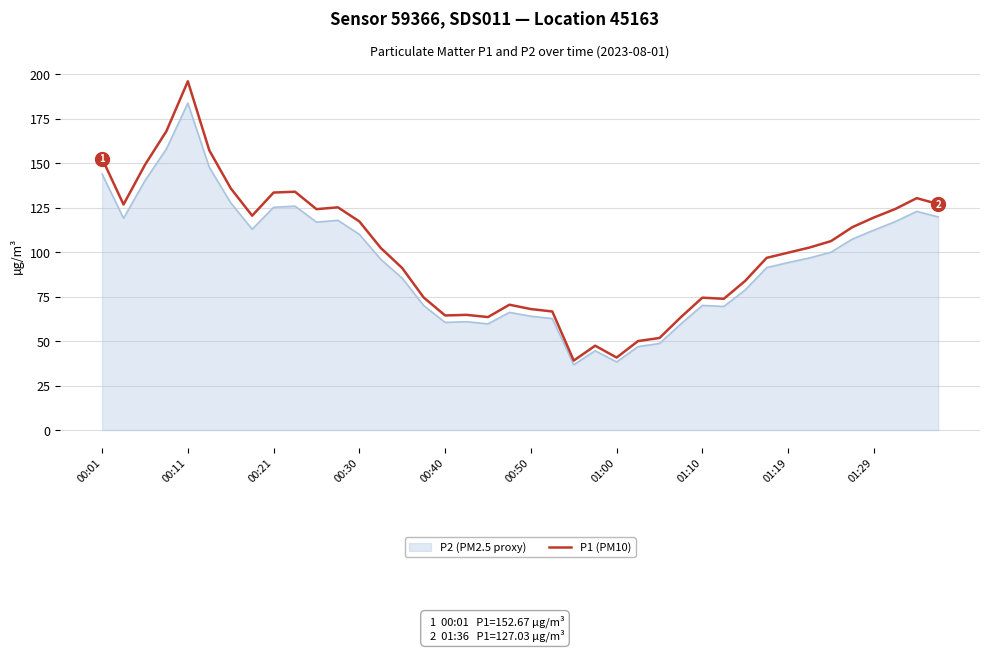

Rank the series by their maximum value, from highest to lowest.

P1 (PM10), P2 (PM2.5 proxy)